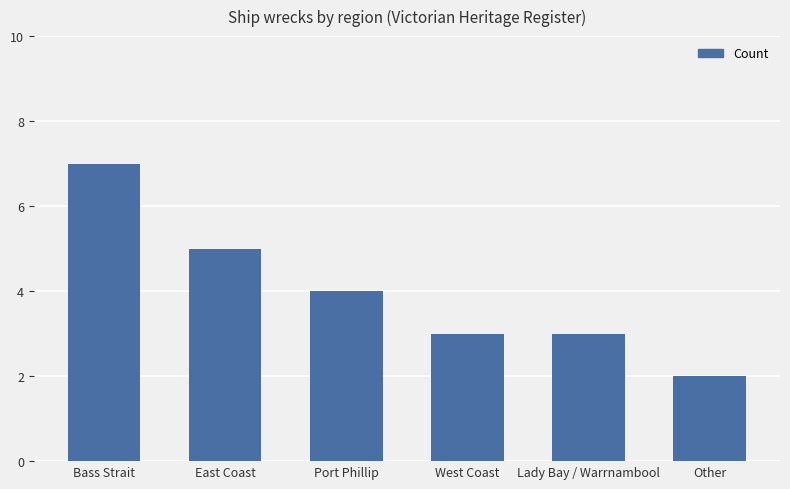

Which has a higher value, Bass Strait or West Coast?

Bass Strait